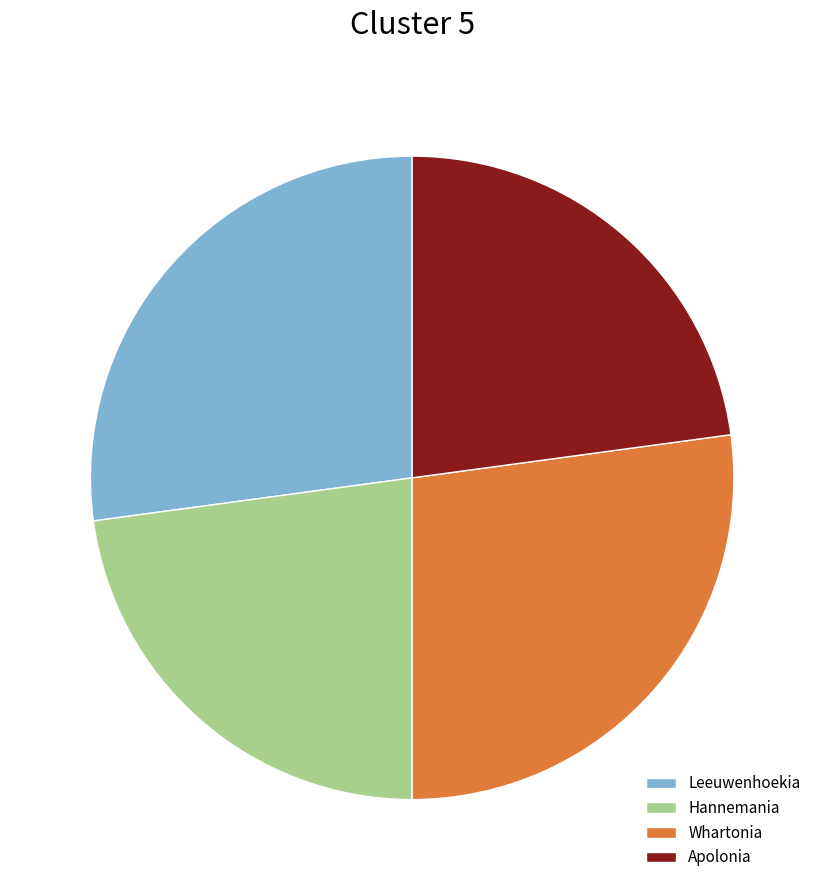

Is there any slice that represents more than half of the pie?

No